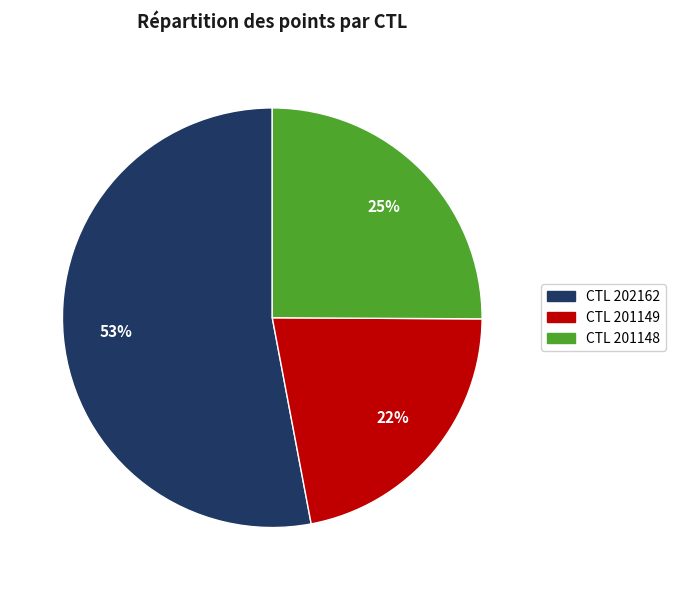

To the nearest percent, what is the average slice percentage?

33%